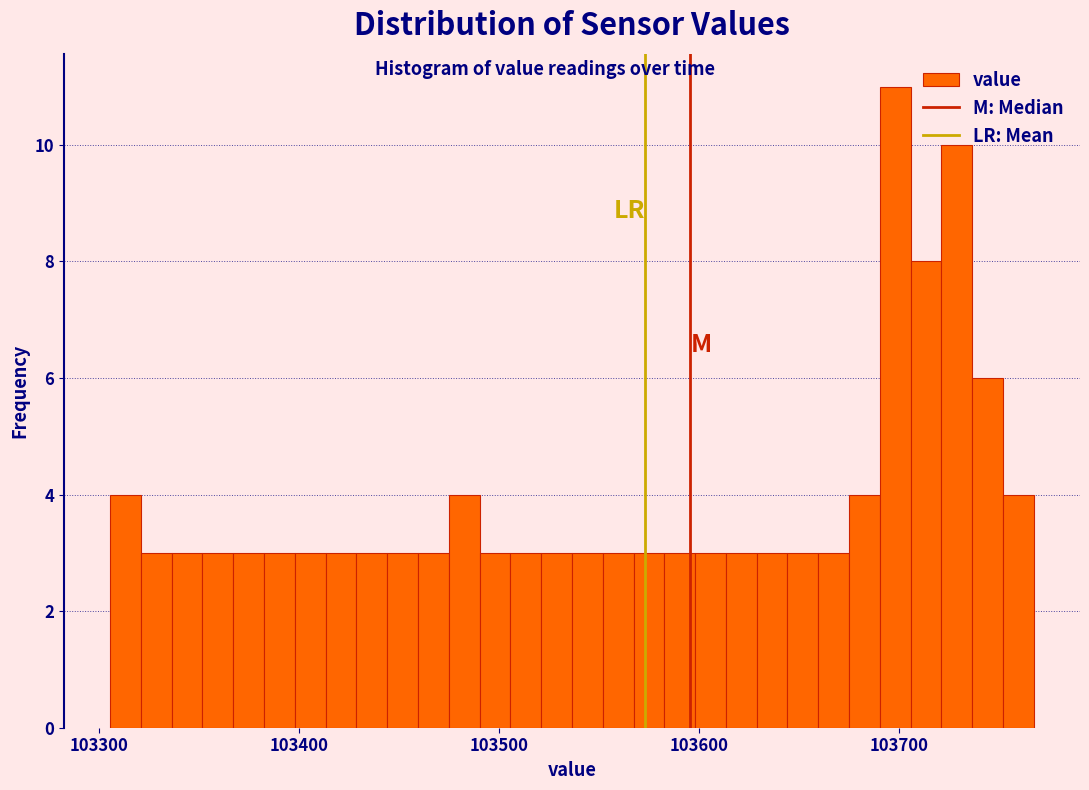

Around what value on the x-axis is the tallest bar? Give the approximate position of its centre, as read against the axis.

103700